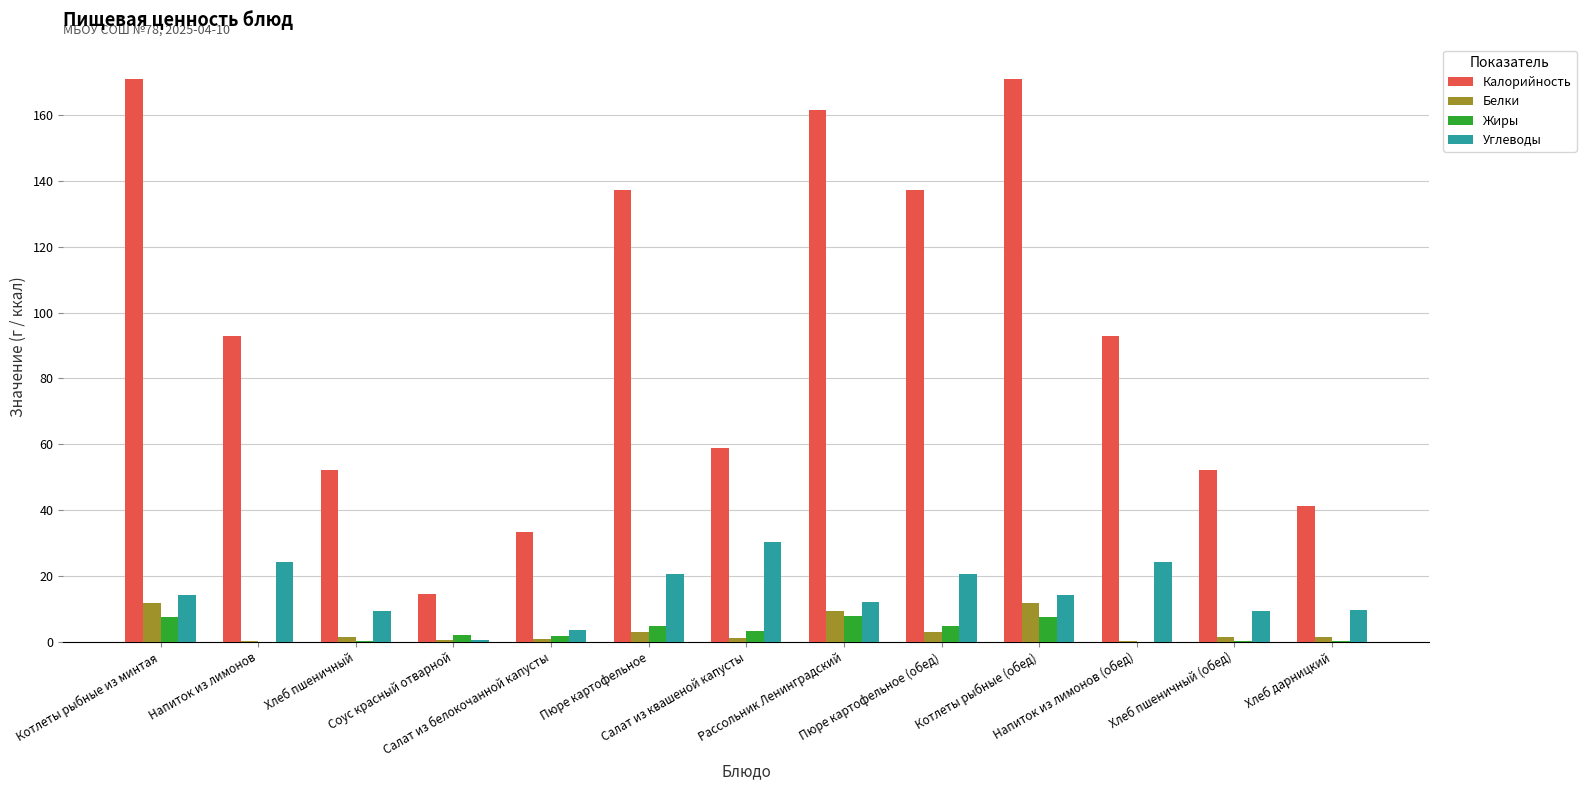

What is the maximum value shown in the chart?

171.0